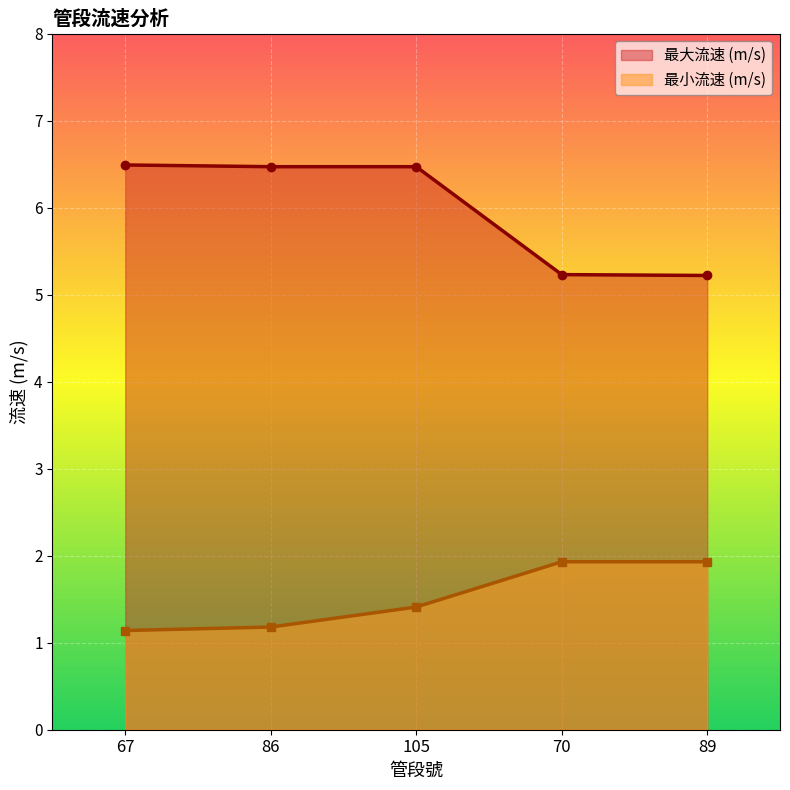

Rank the series by their maximum value, from lowest to highest.

最小流速 (m/s), 最大流速 (m/s)